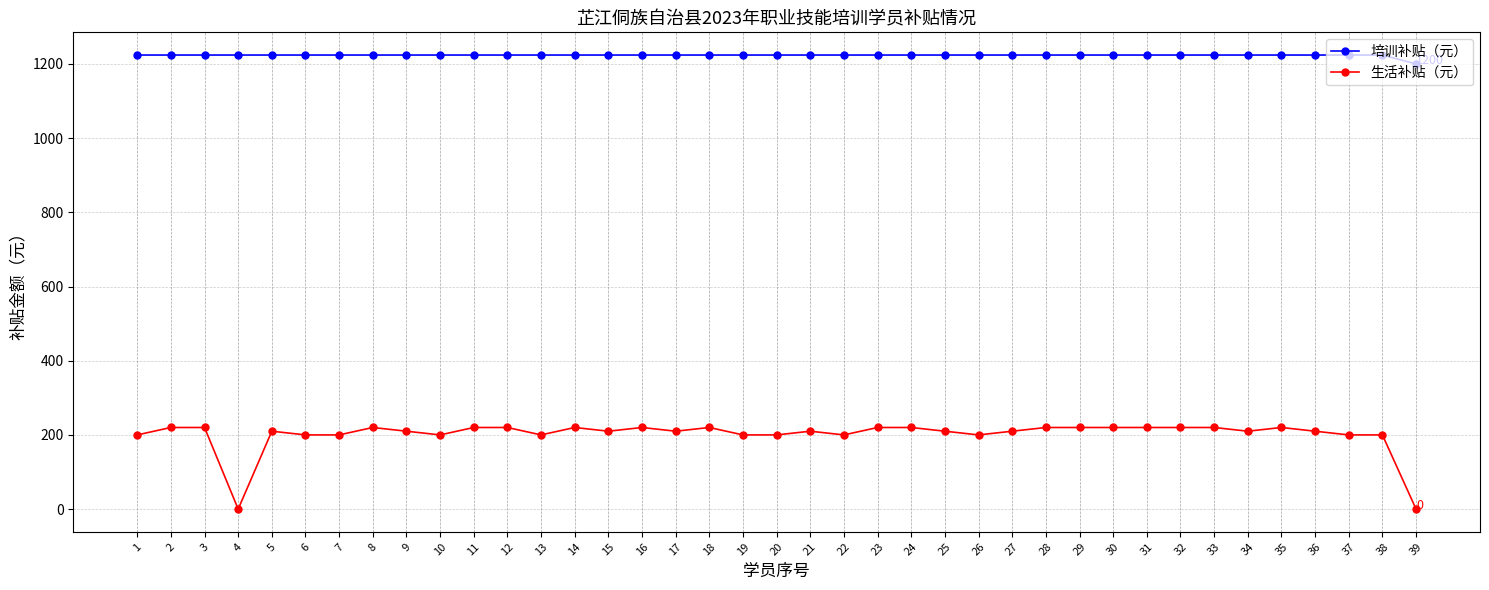

List the series in order of their overall mean, highest first.

培训补贴（元）, 生活补贴（元）